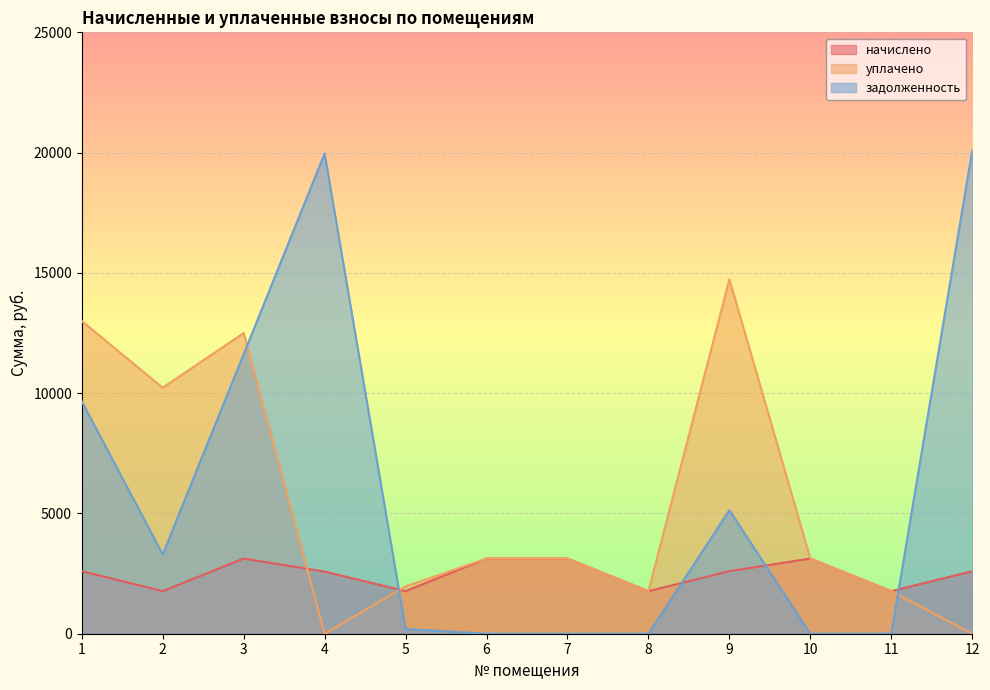

Is the value of задолженность at 5 greater than the value of начислено at 3?

No